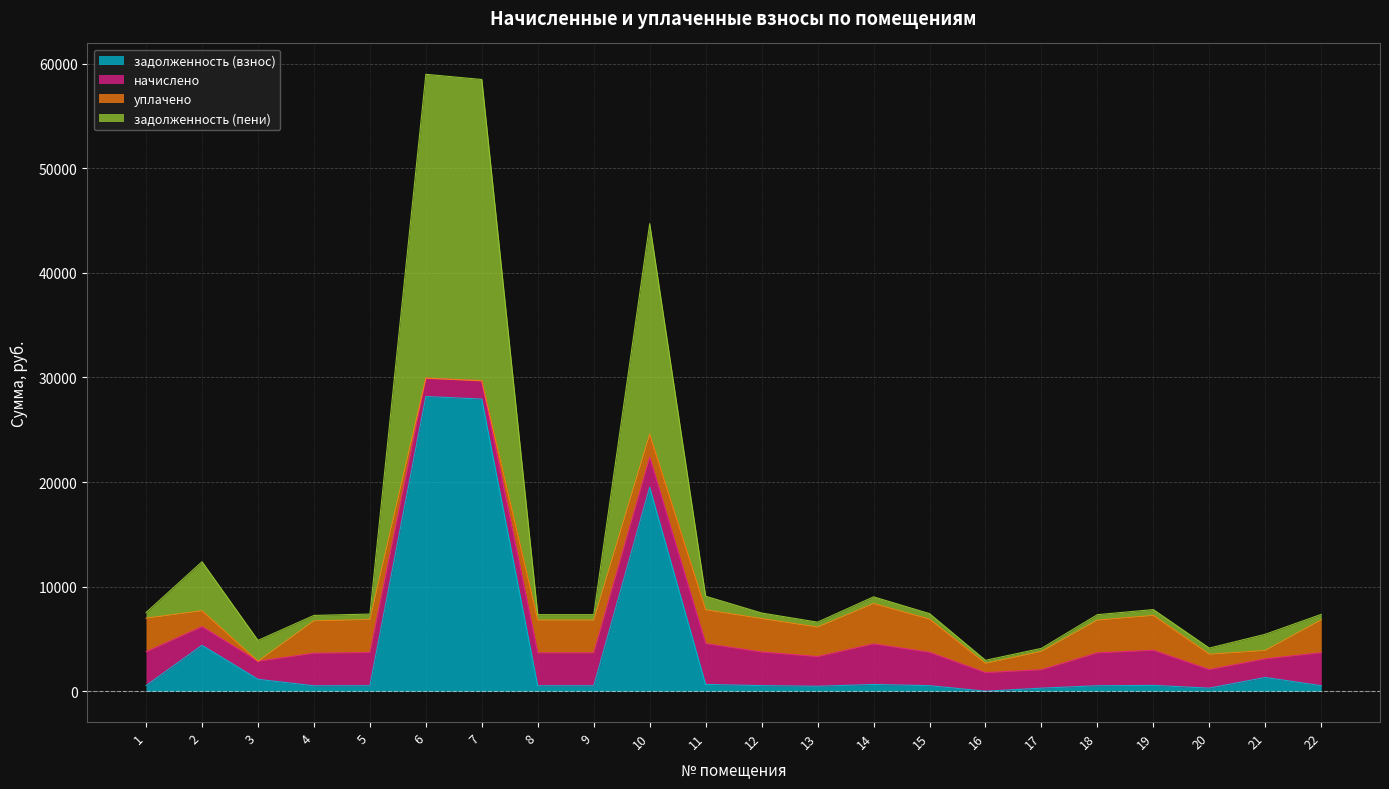

Is the value of задолженность (пени) at 6 greater than the value of задолженность (взнос) at 19?

Yes